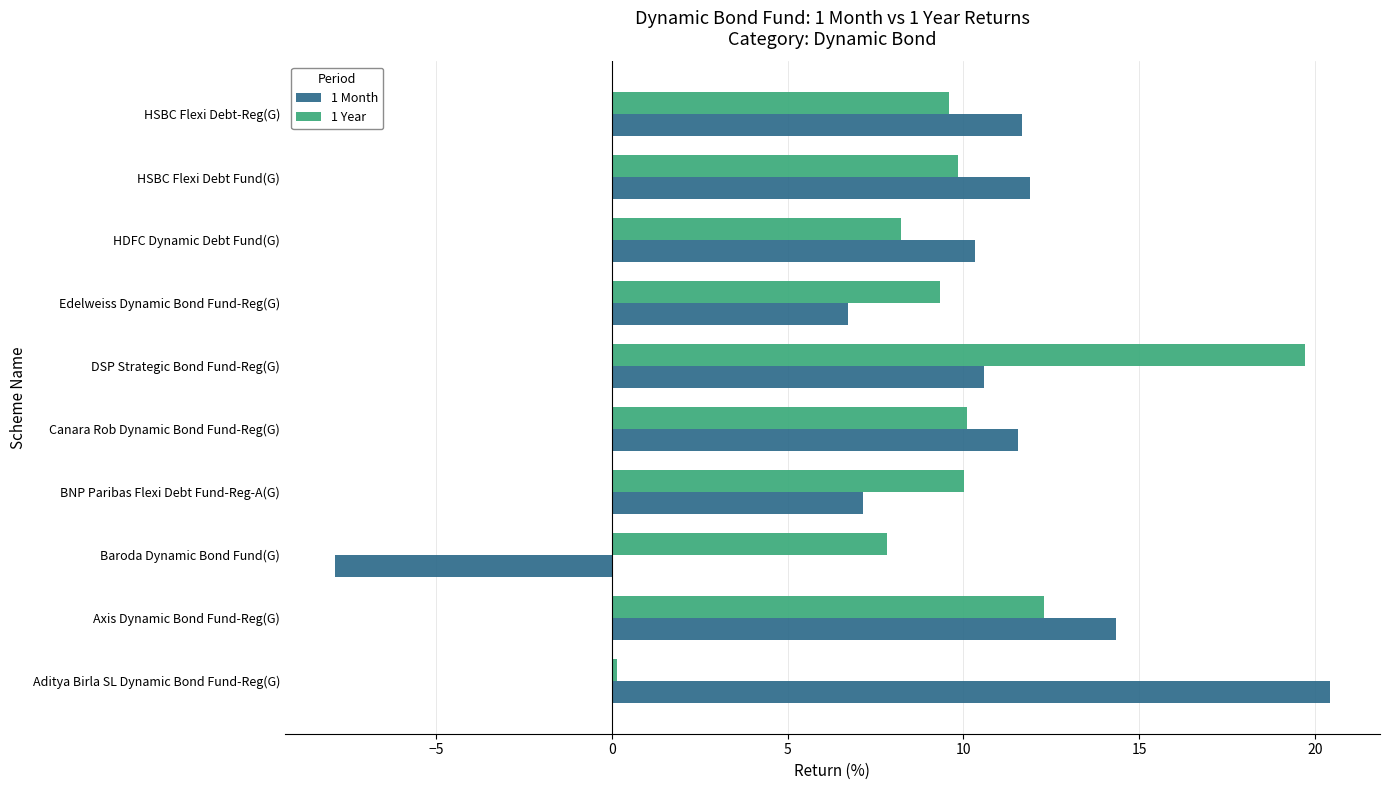

How many distinct data groups are displayed?

2